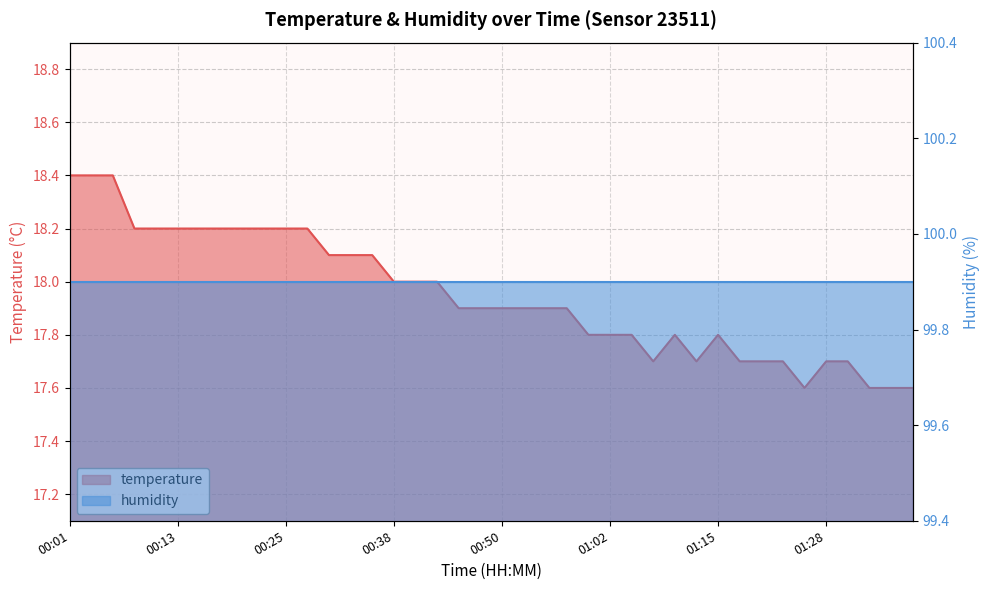

Which has a higher value, 00:40 or 00:04?

00:04